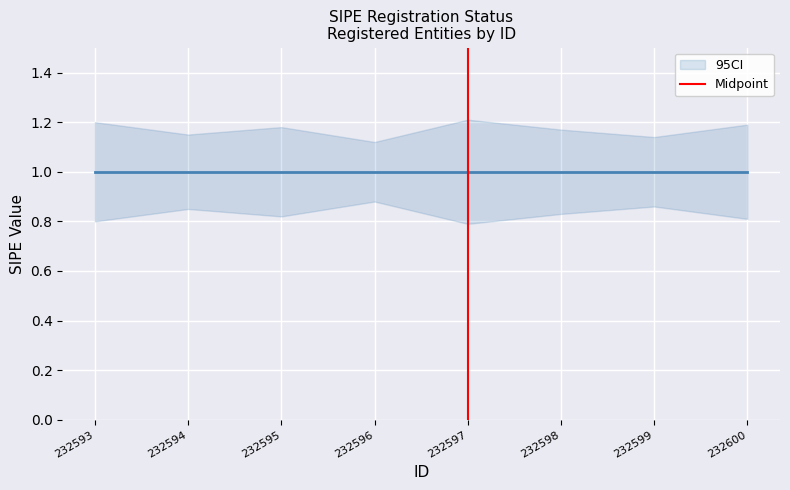

The value at 232593 is -1. True or false?

False